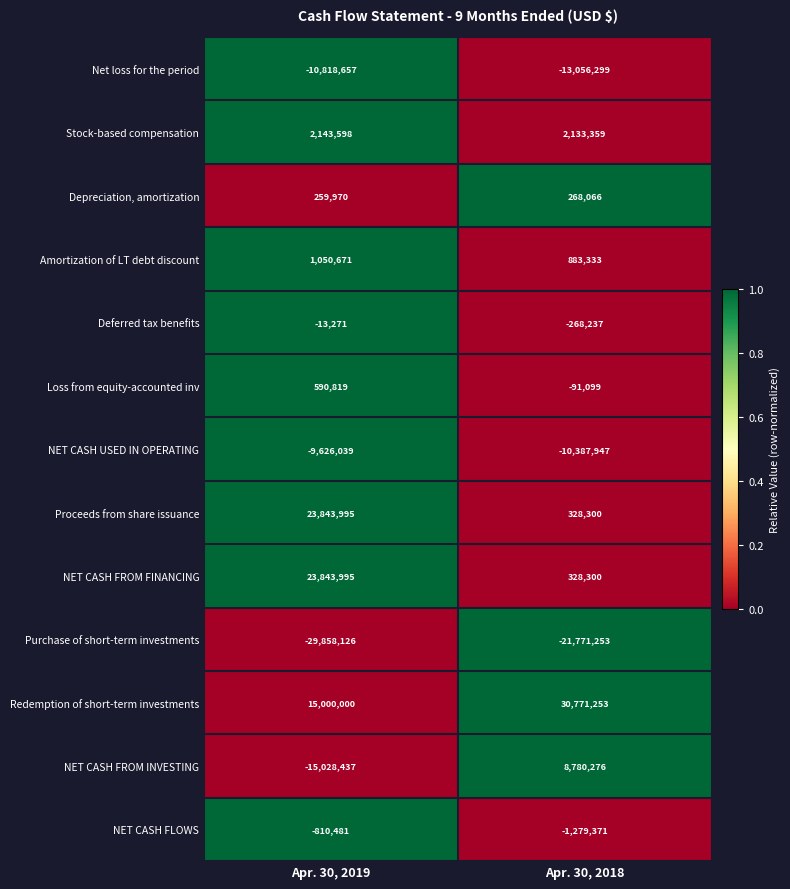

How many data points does each series have?

2